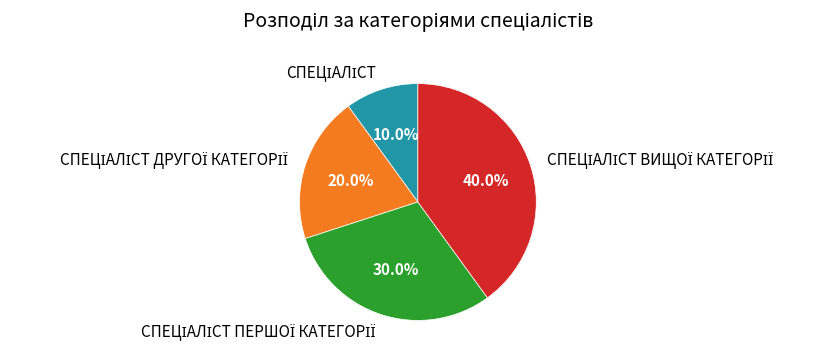

How many slices are in this pie chart?

4